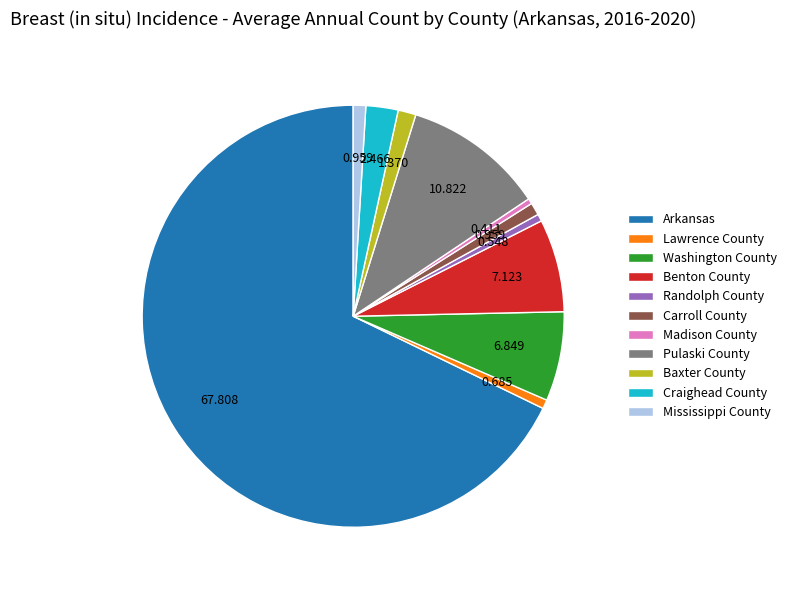

How many segments does this pie chart have?

11